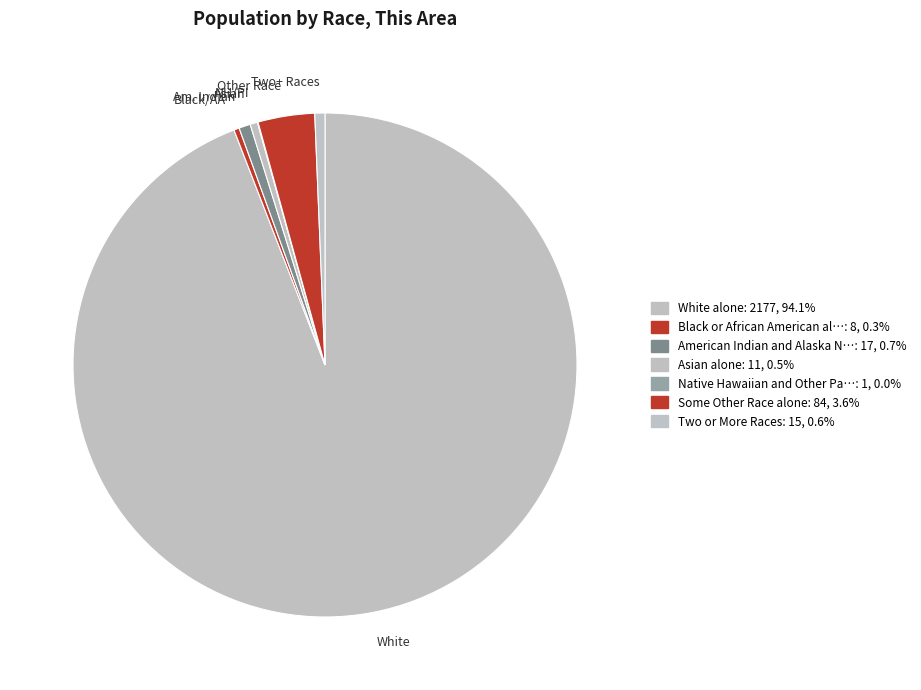

Which category has the biggest portion of the pie?

White